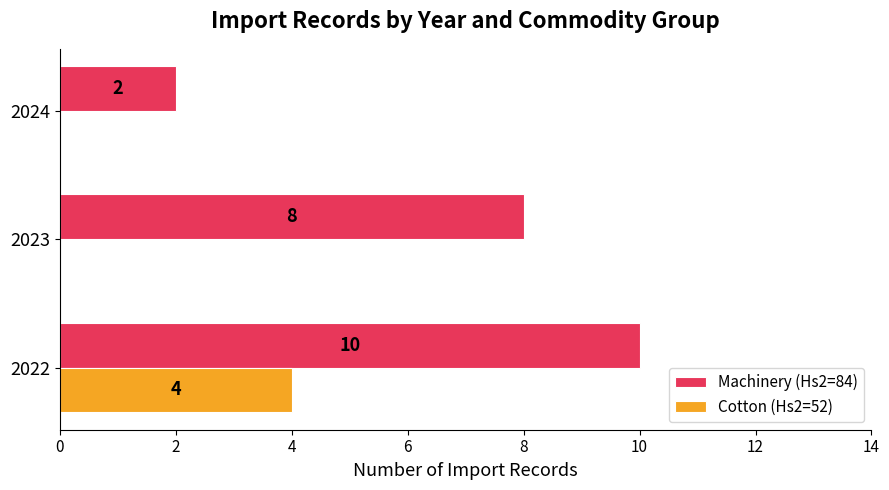

Which series has the largest total across all categories?

Machinery (Hs2=84)